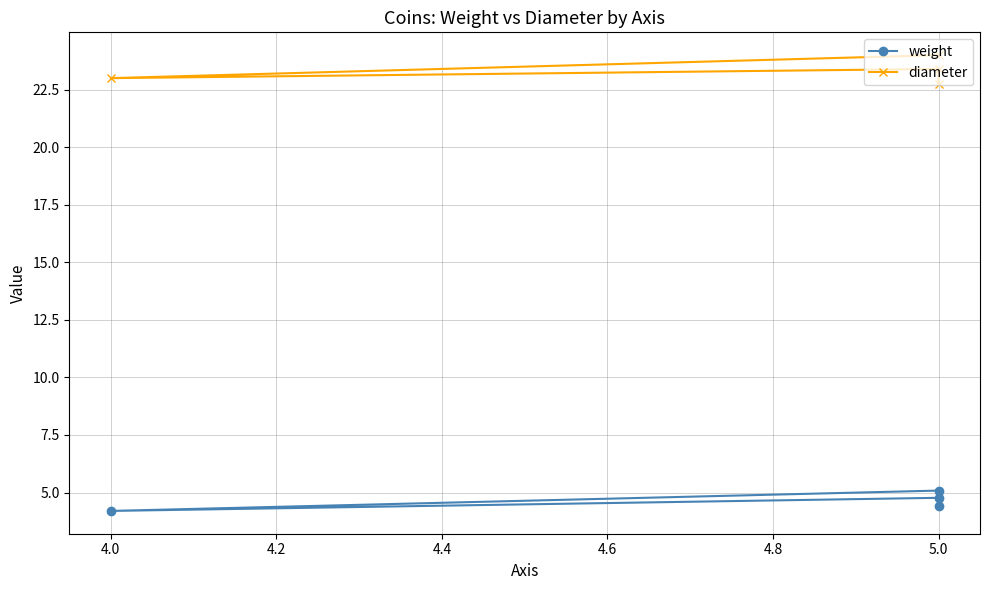

Is the value of diameter at 5.0 greater than the value of weight at 5.0?

Yes